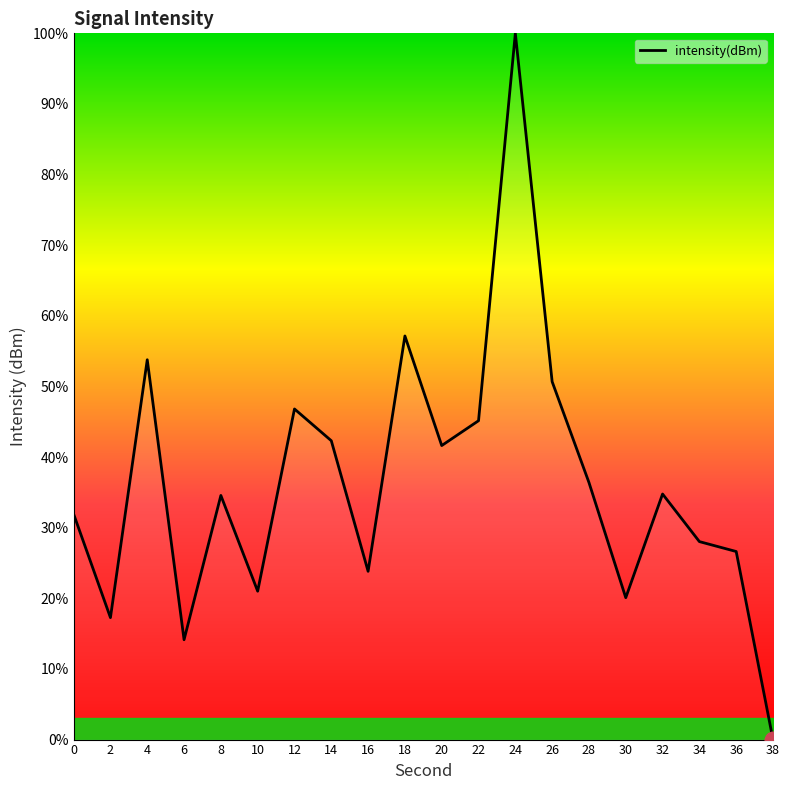

Which label corresponds to the largest value in the chart?

24